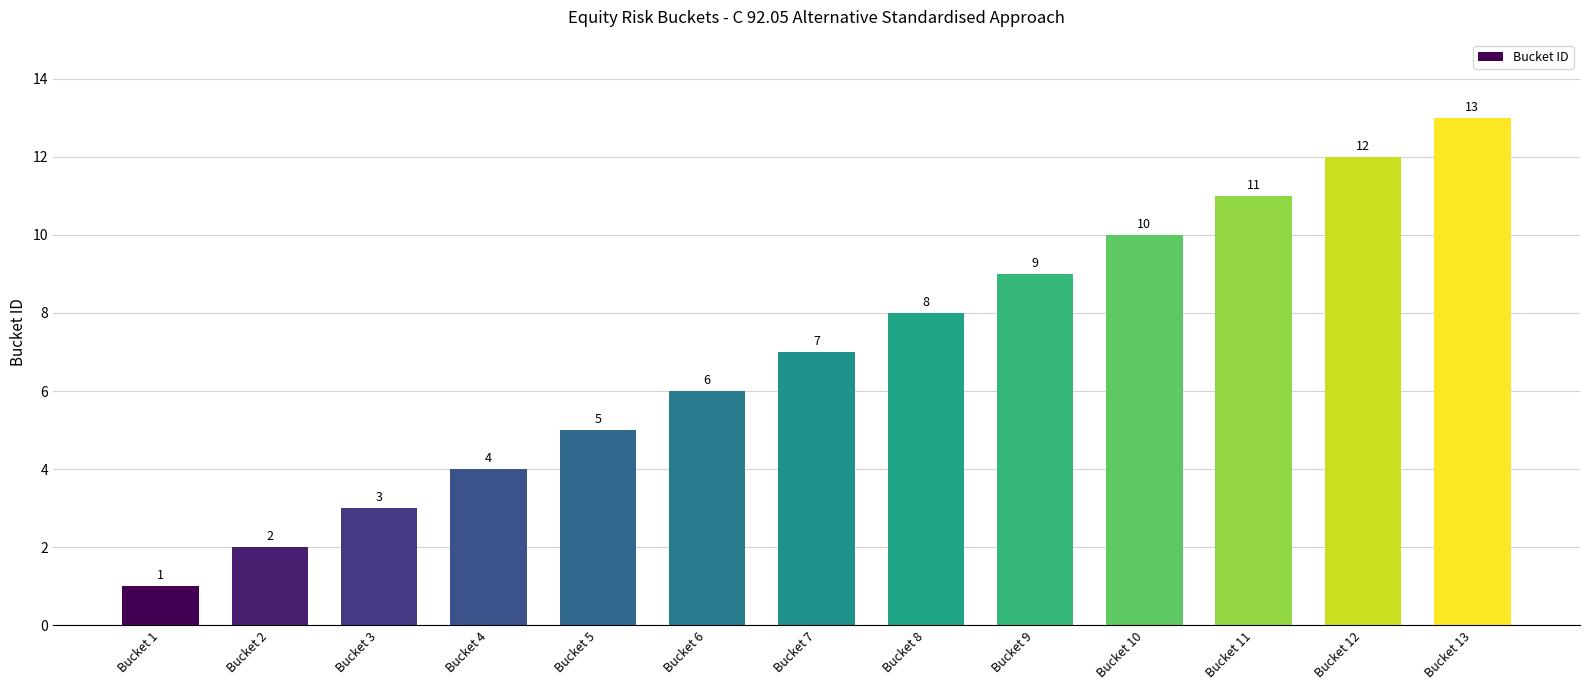

What value does the data have at Bucket 3, to the nearest 5?

5